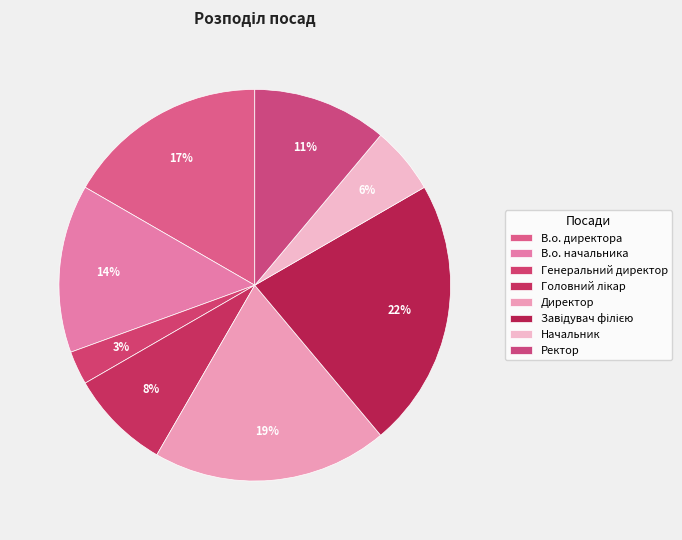

Is the sum of Завідувач філією and В.о. начальника greater than half?

No